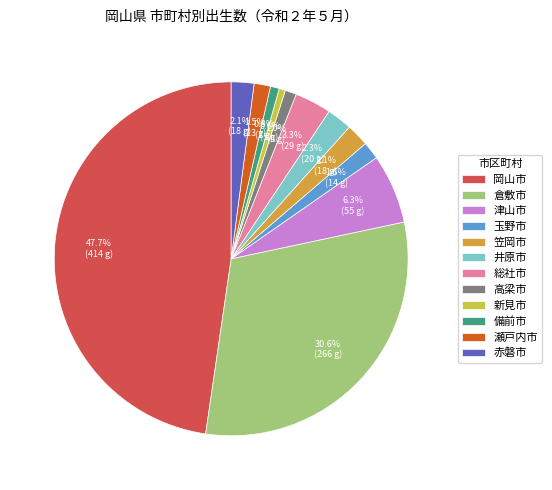

What portion of the pie excludes 玉野市?

98.4%